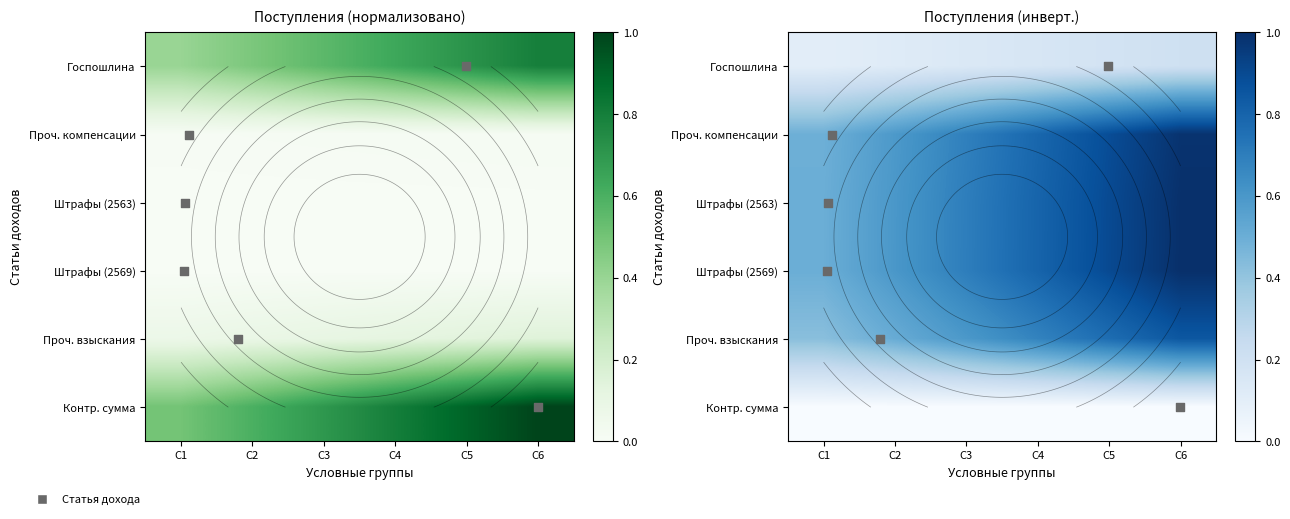

The Проч. взыскания series shows 0.8 at C5. True or false?

True